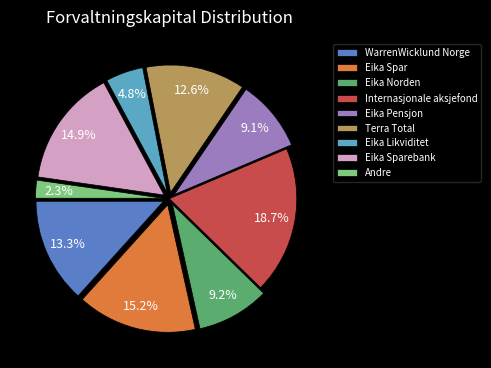

Is it true that Internasjonale aksjefond is 19% of the pie?

True